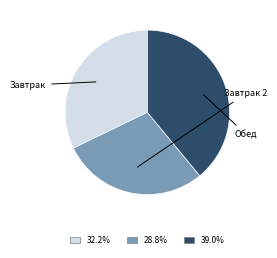

Is there any slice that represents more than half of the pie?

No